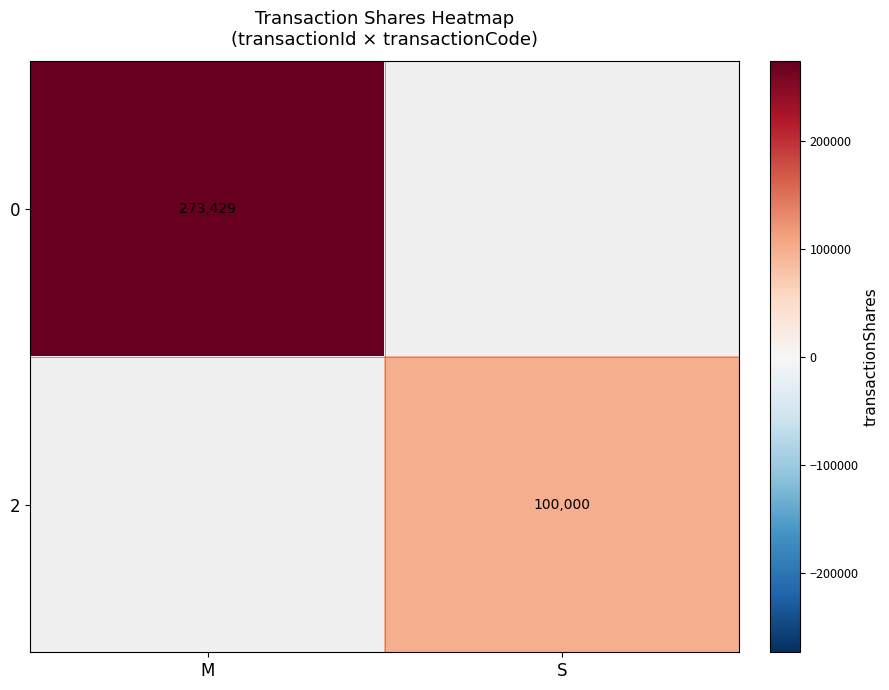

The value of 0 at M is 115311. True or false?

False